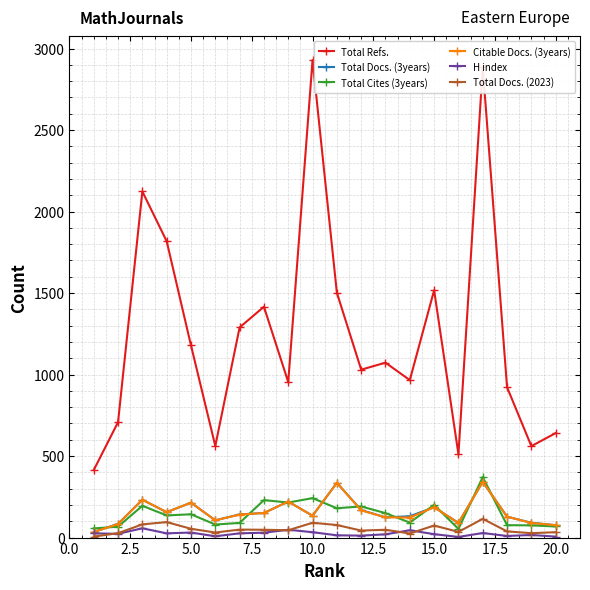

Which series has the largest range (max minus min)?

Total Refs.